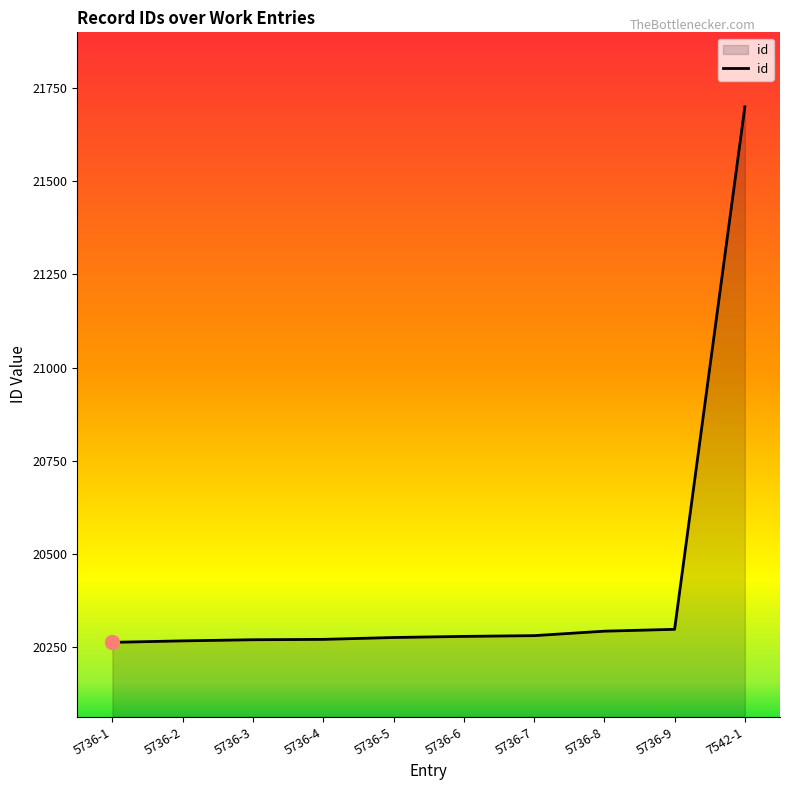

What is the change in value from 5736-4 to 7542-1?

+1430